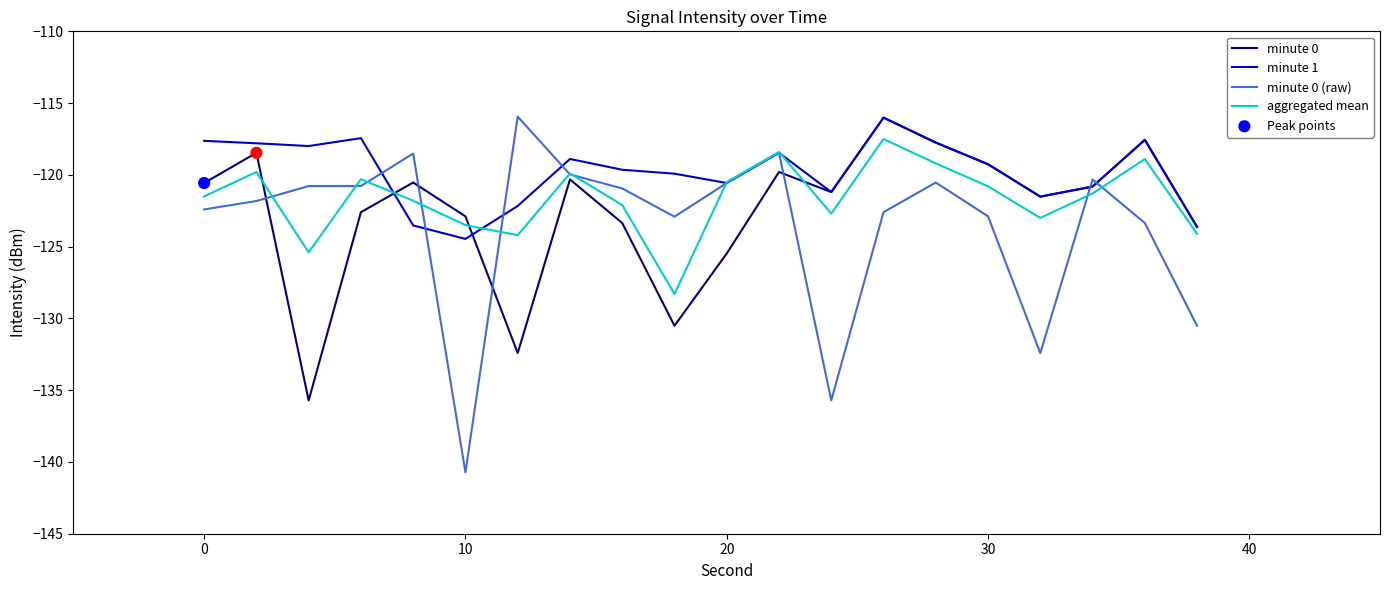

Which series has the largest total across all categories?

minute 1